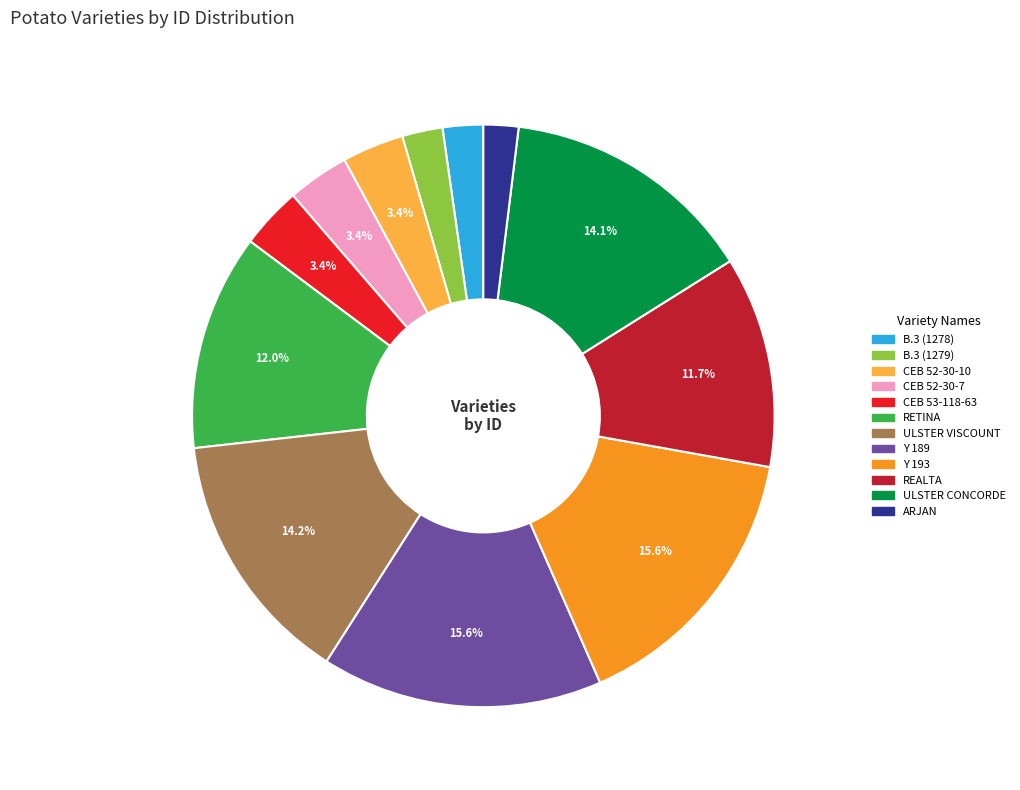

Count the number of slices in the pie.

12